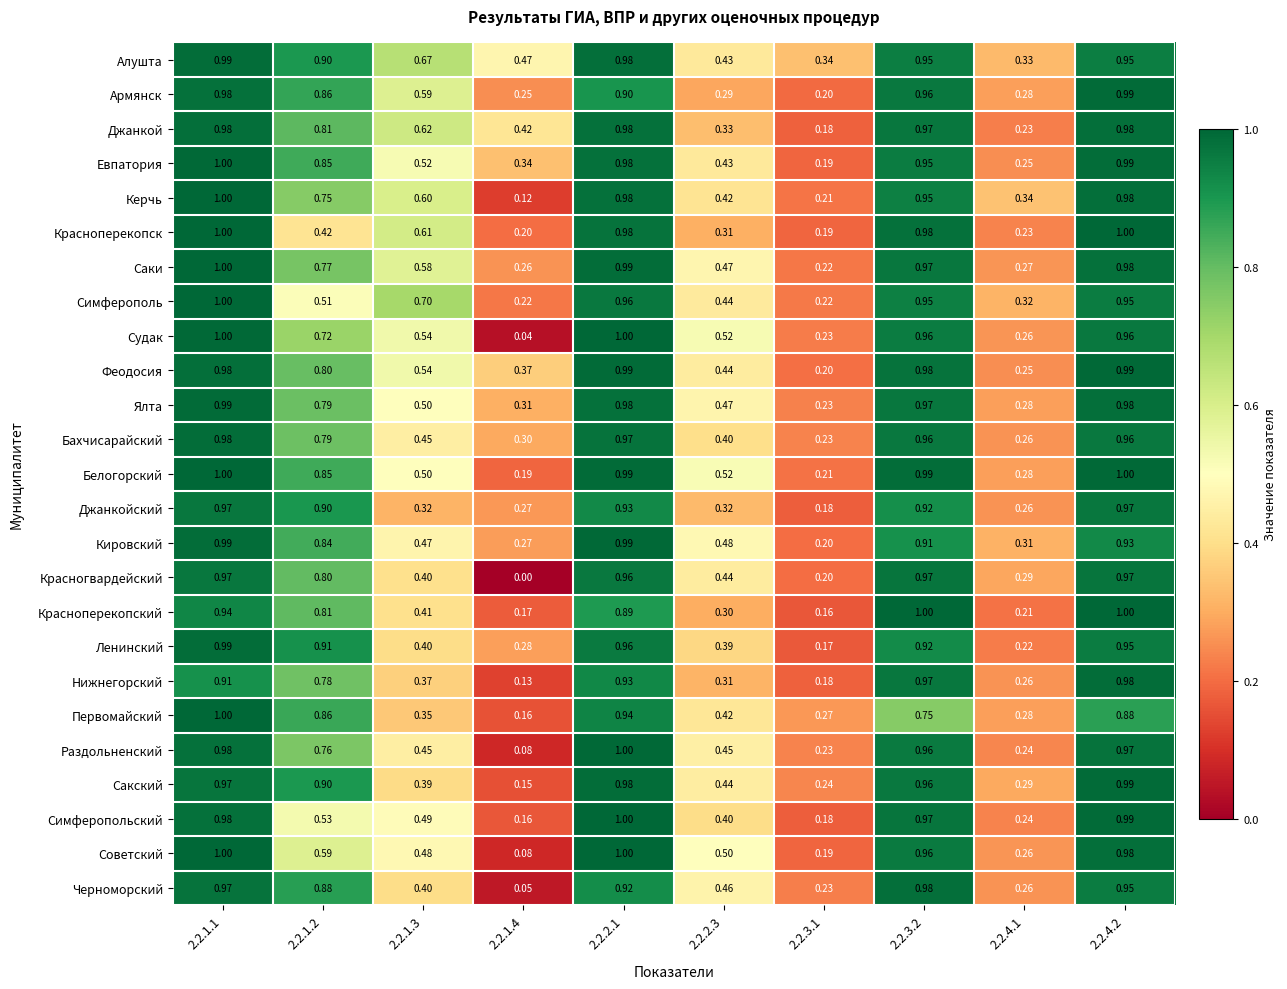

Is the value of Саки at 2.2.1.3 greater than the value of Красногвардейский at 2.2.3.1?

Yes